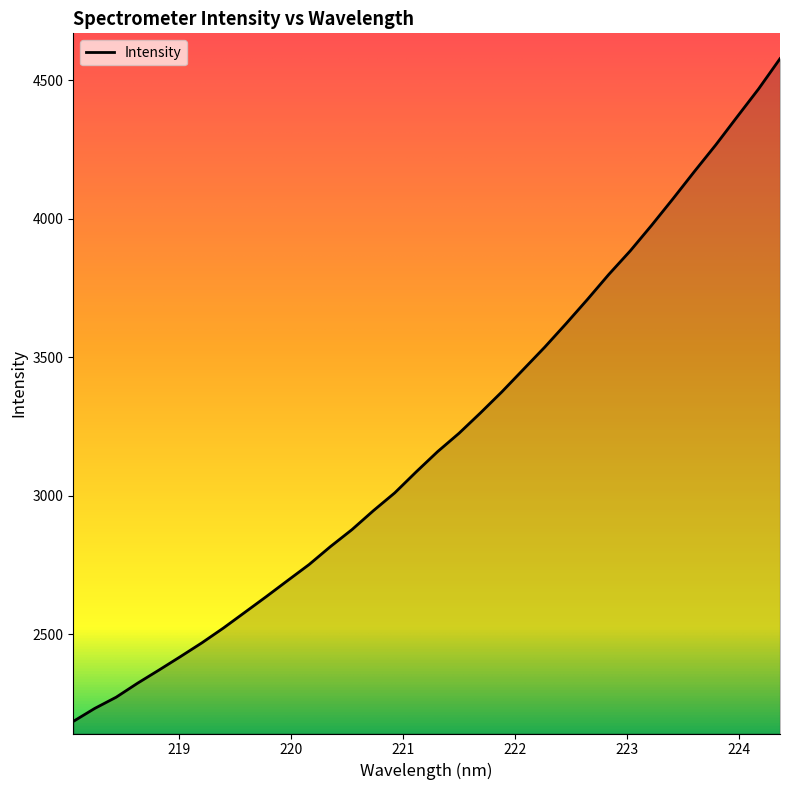

What is the difference between the maximum and minimum values?

2393.6